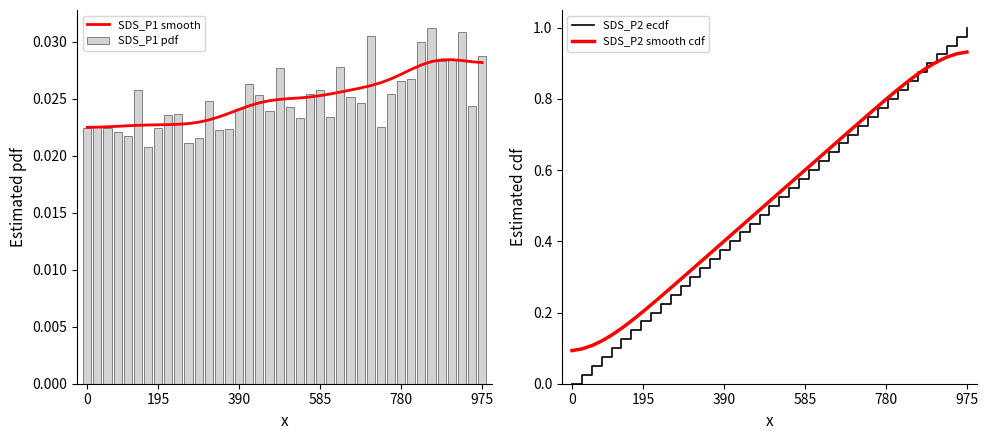

Count the SDS_P1 pdf values in the range 0 to 1.

40